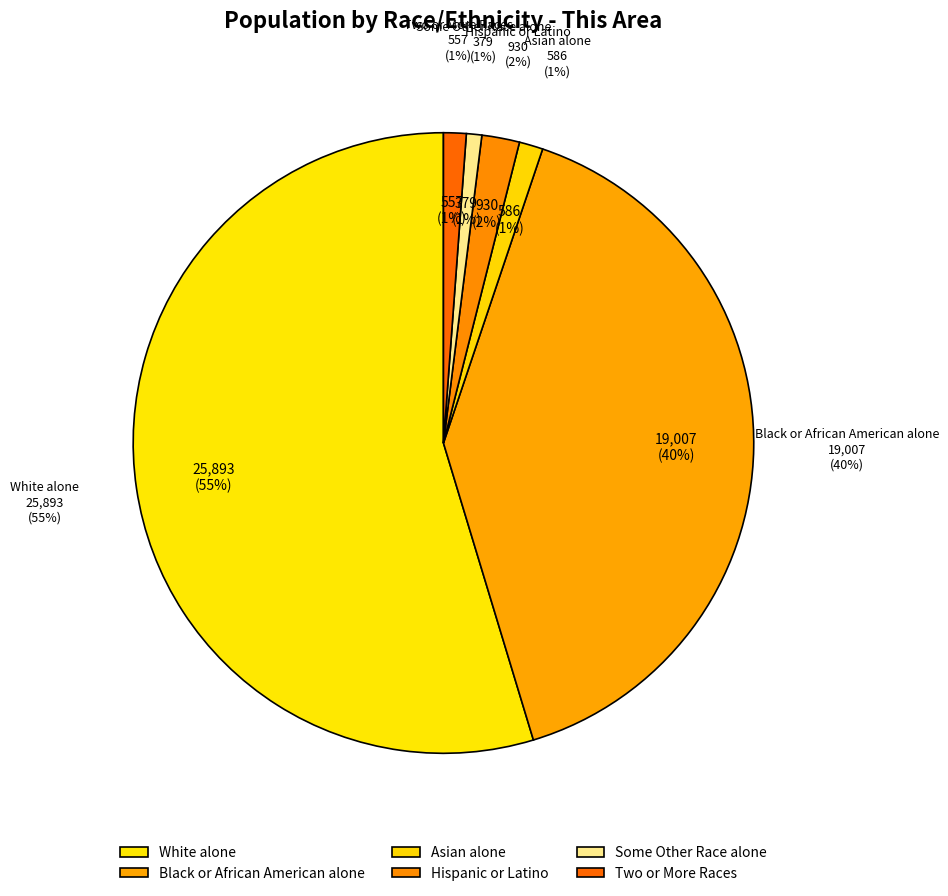

What percentage do Hispanic or Latino and Two or More Races together represent?

3.1%